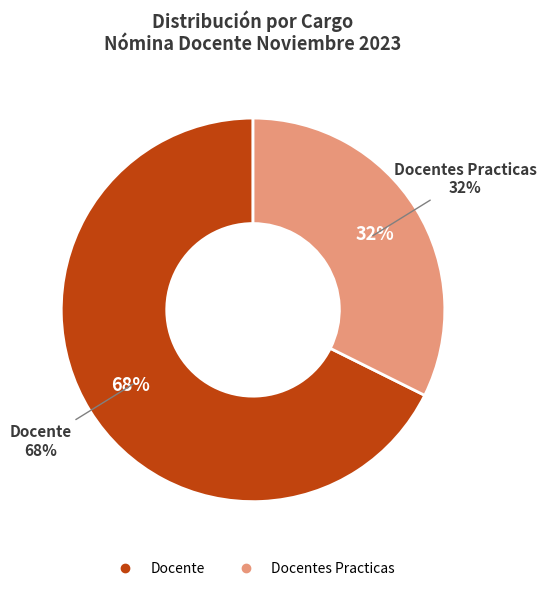

Is it true that Docente is 68% of the pie?

True